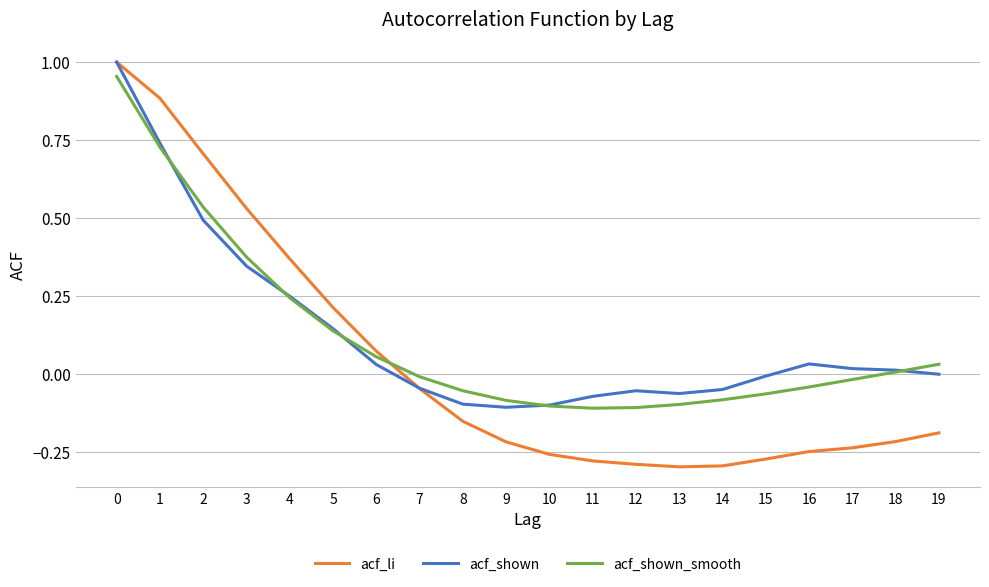

Which series has the widest spread of values?

acf_li